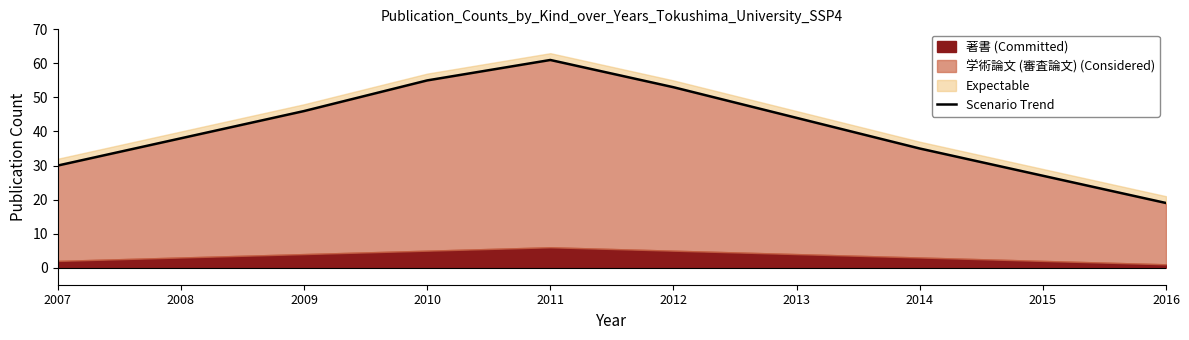

The chart shows a value of 51 at 2007. True or false?

False